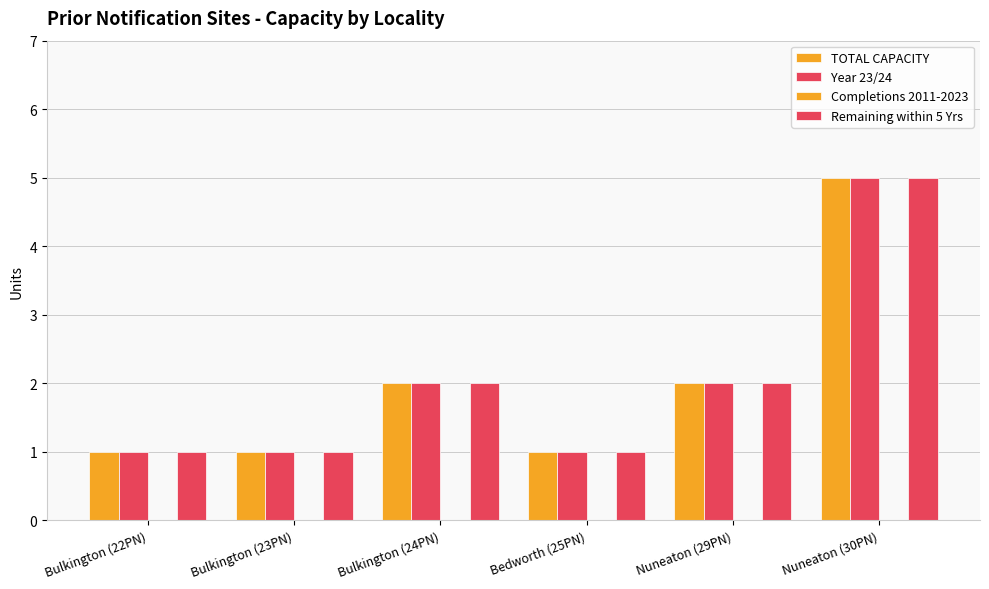

What is the total value across all series at Bulkington (23PN)?

3